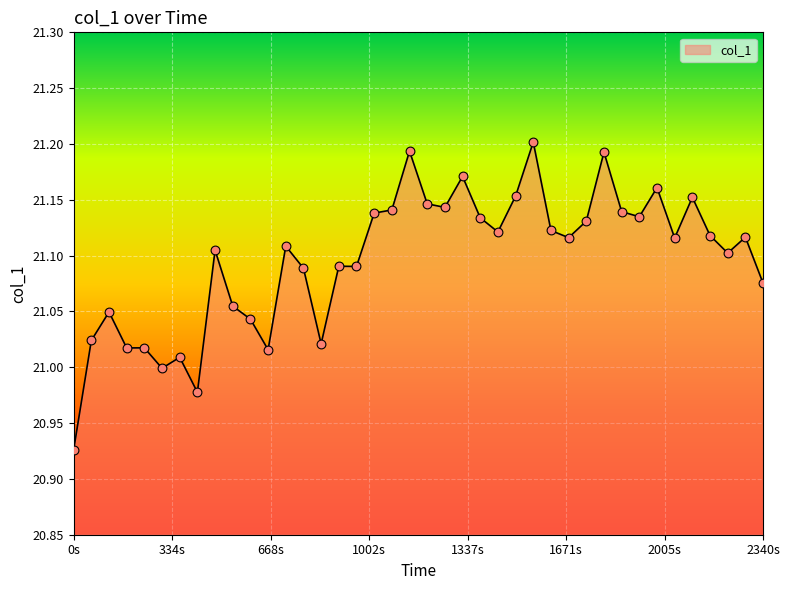

What is the difference between the maximum and minimum values?

0.3